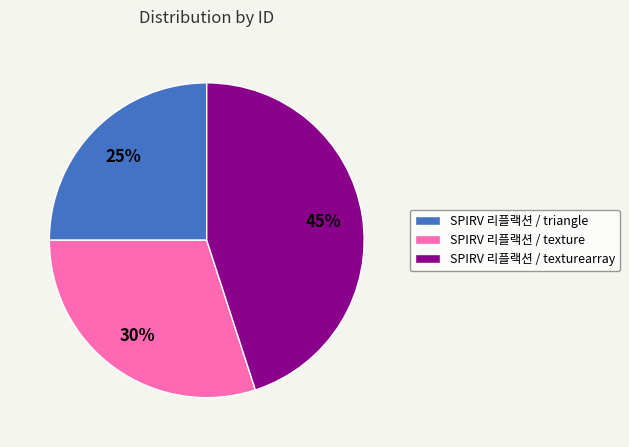

What is the ratio of the value at SPIRV 리플랙션 / texturearray to the value at SPIRV 리플랙션 / texture?

1.5